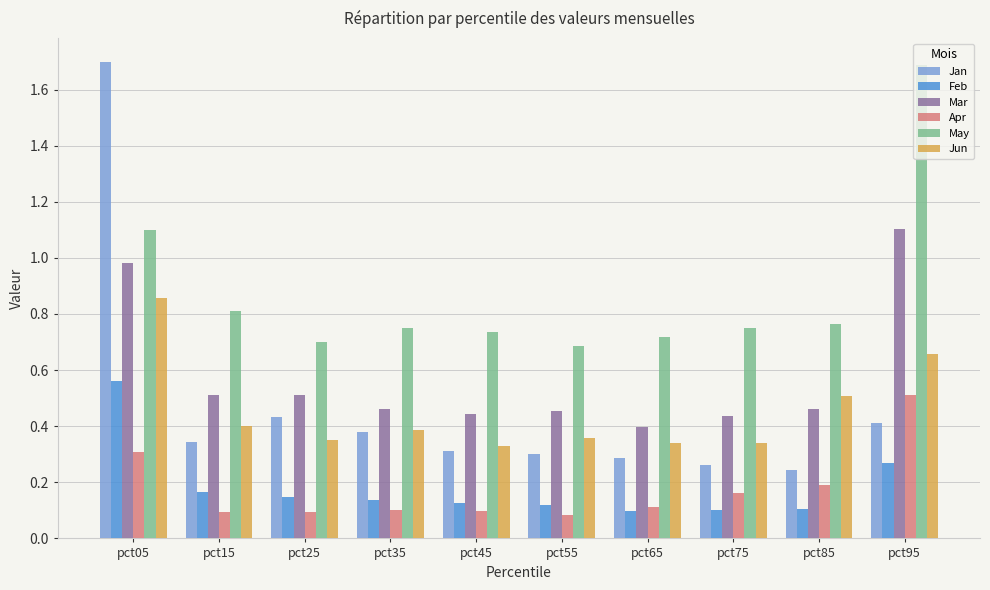

Rank the series at pct15 from lowest to highest value.

Apr, Feb, Jan, Jun, Mar, May